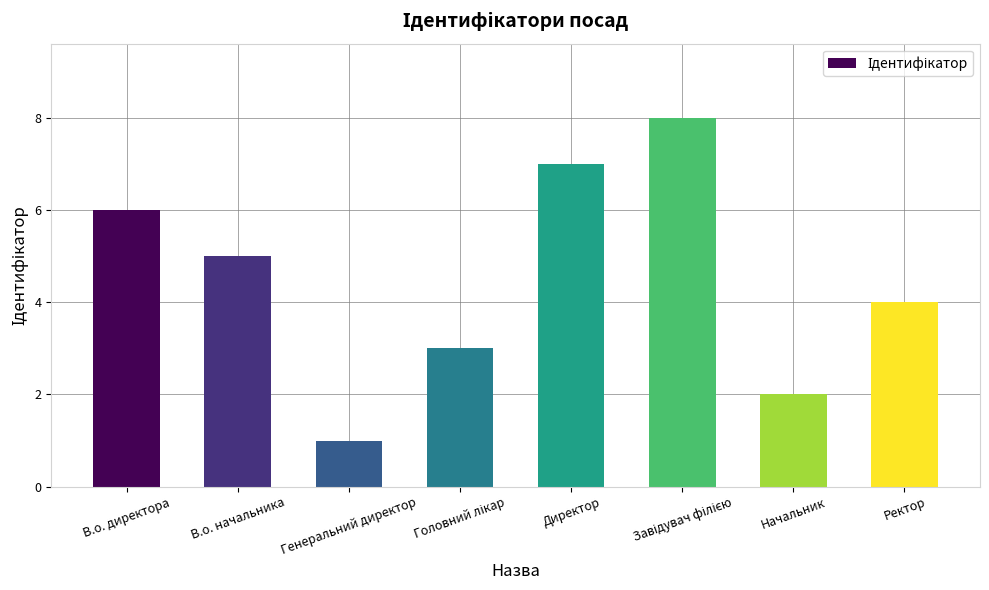

How many data points does each series have?

8